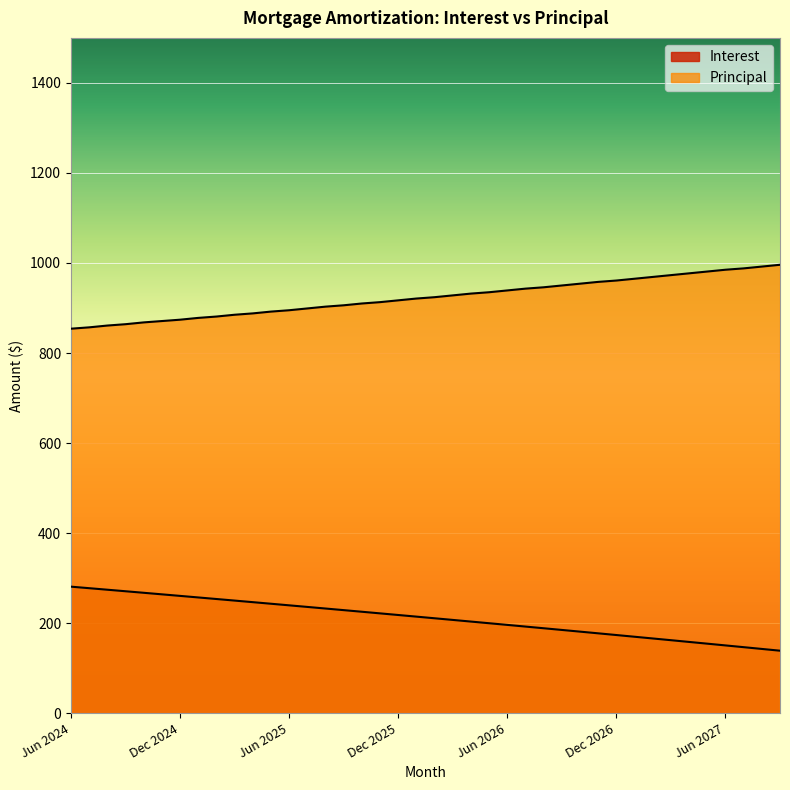

What is the total value across all series at Aug 2024?

1135.2